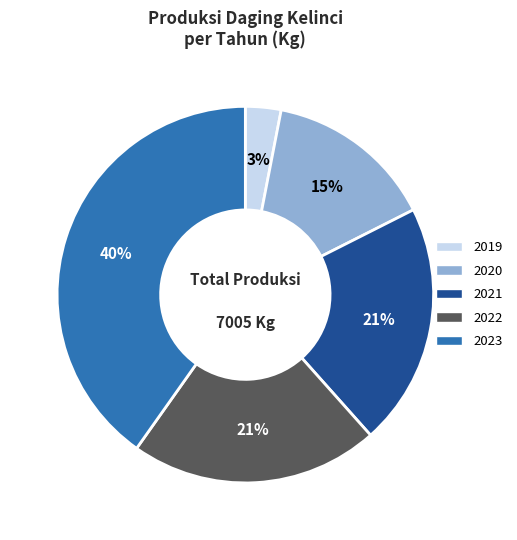

Is there a majority slice in this chart?

No